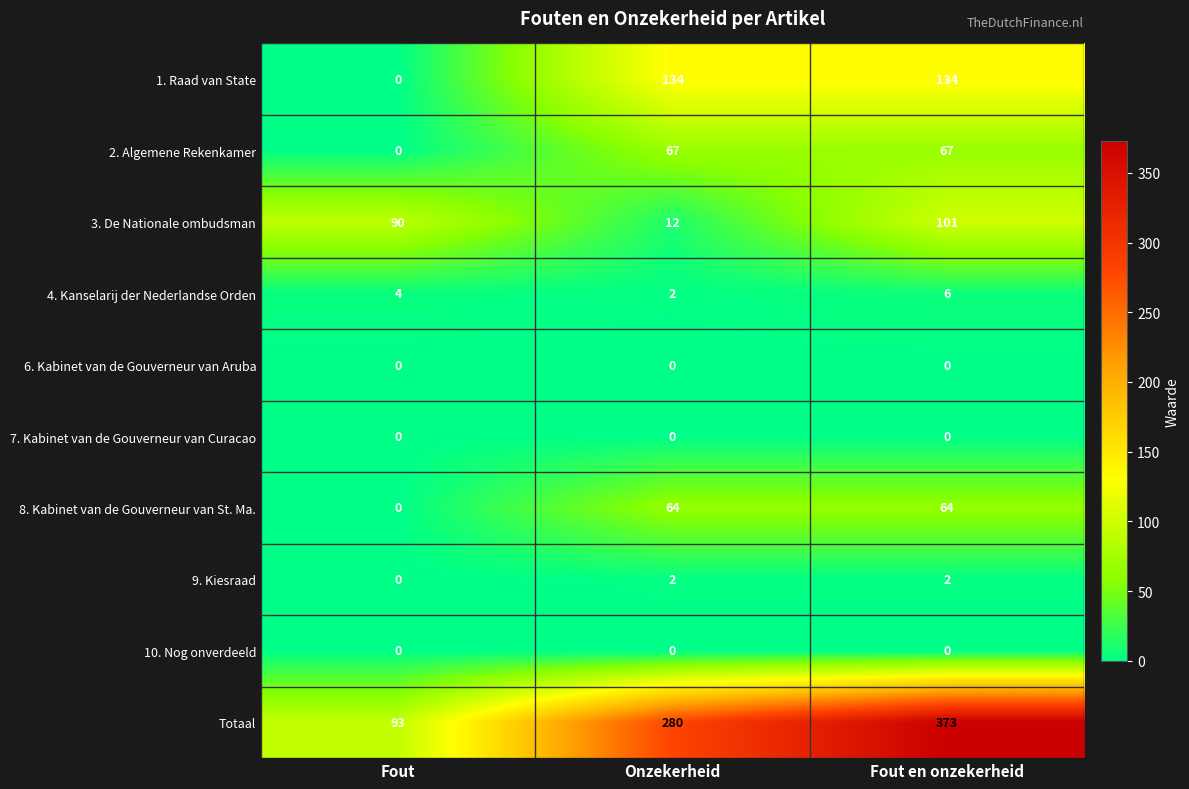

What is the total value across all series at Onzekerheid?

561